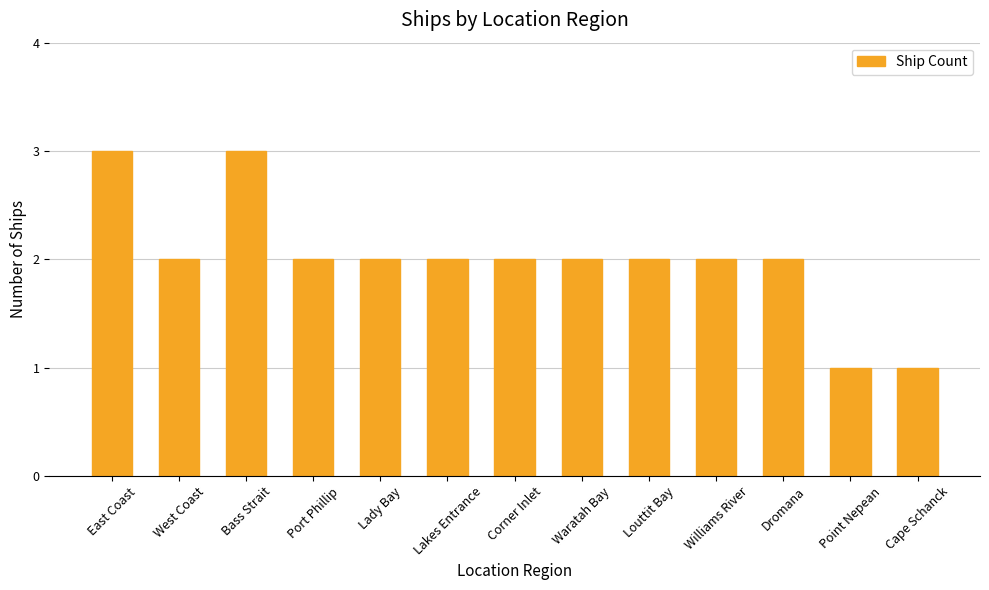

Approximately how many times larger is the value at East Coast compared to Lady Bay?

1.5